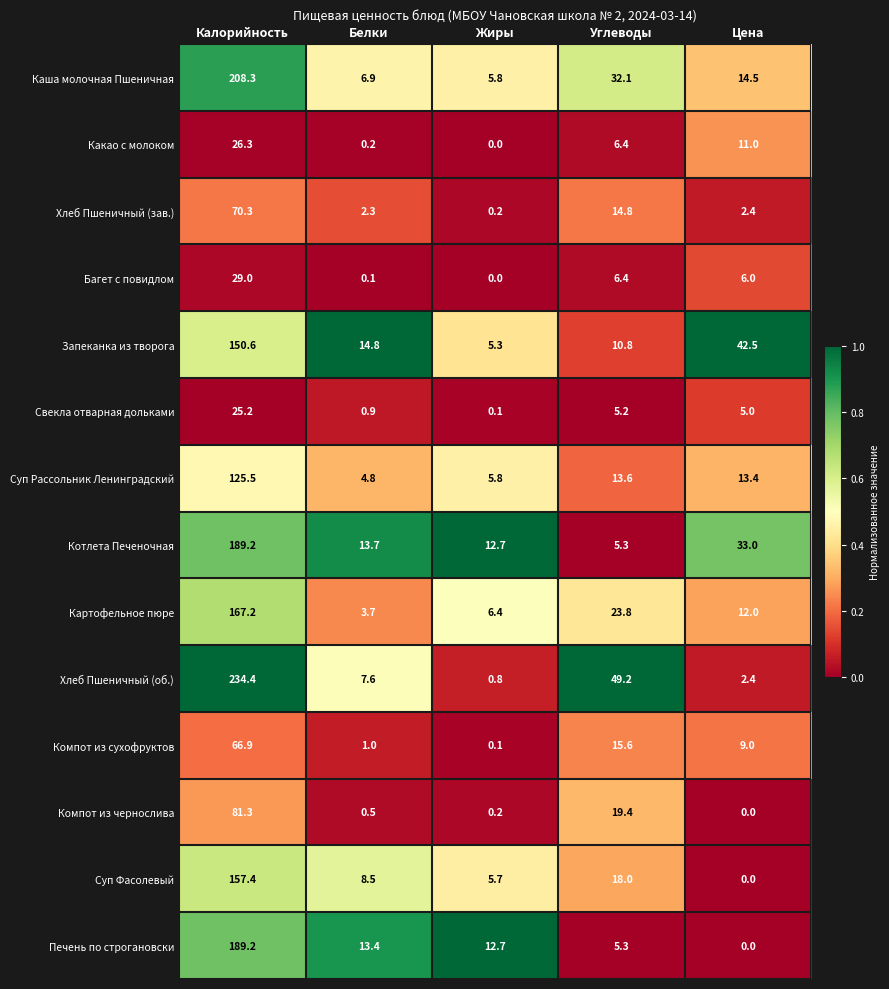

Which label corresponds to the largest value in the chart?

Калорийность